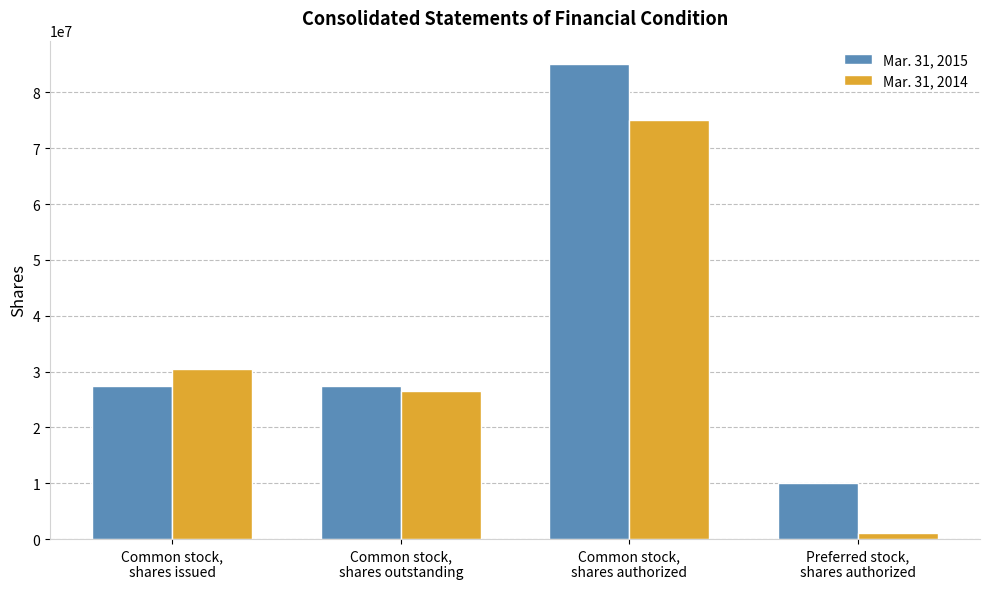

Reading left to right, list all the values displayed in this chart.

Mar. 31, 2015: Common stock,
shares issued=27325847	Common stock,
shares outstanding=27325847	Common stock,
shares authorized=85000000	Preferred stock,
shares authorized=10000000
Mar. 31, 2014: Common stock,
shares issued=30530470	Common stock,
shares outstanding=26528999	Common stock,
shares authorized=75000000	Preferred stock,
shares authorized=1000000